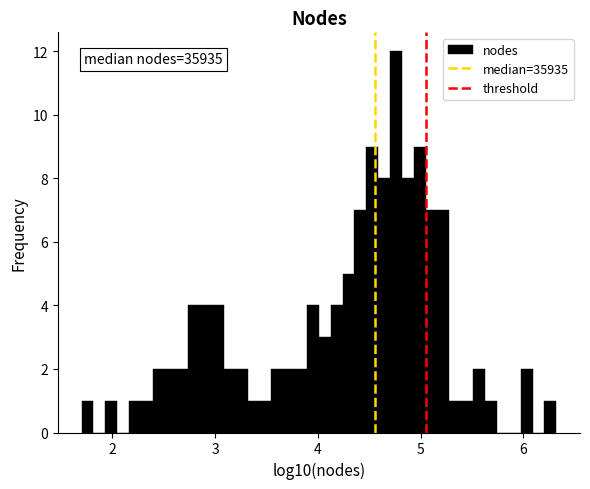

Read against the x-axis, roughly where is the centre of the tallest bar?

4.8